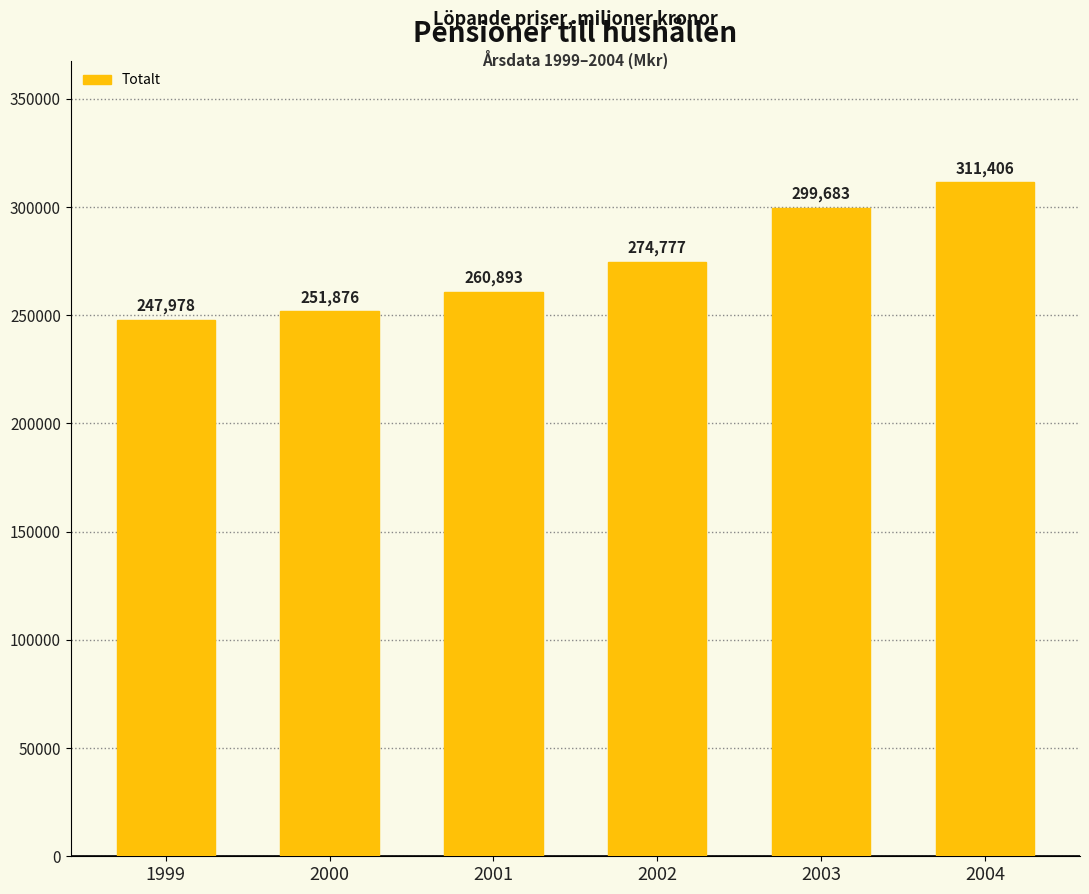

Which category has the highest value across all series?

2004